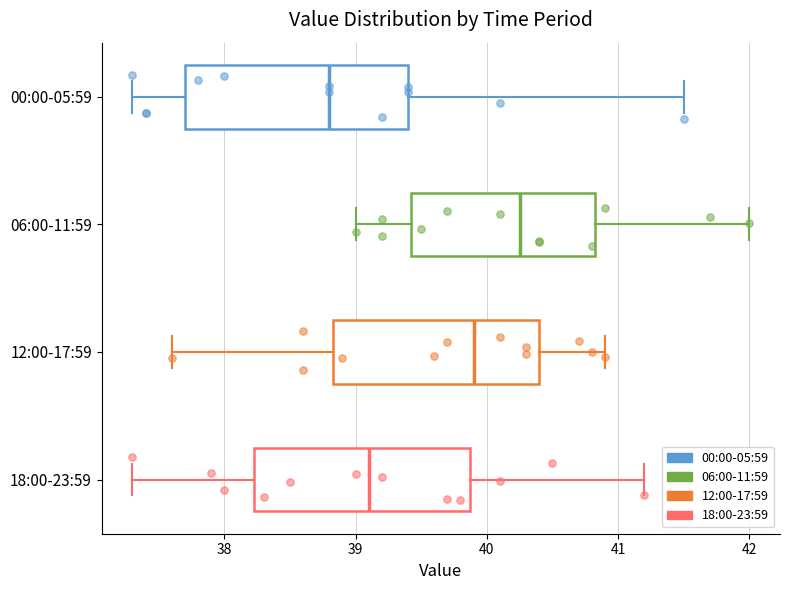

Which box has the furthest to the right median line?

06:00-11:59